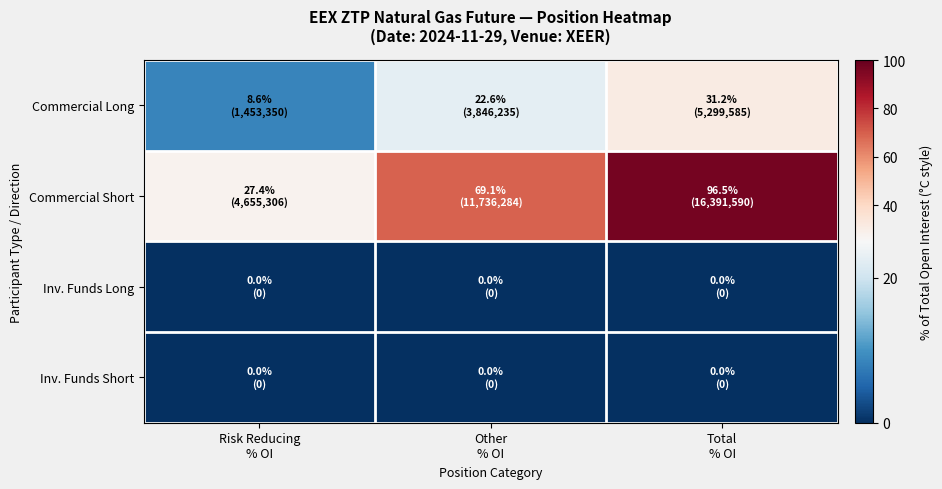

Between Risk Reducing % OI and Total % OI, which series saw the biggest shift?

Commercial Short